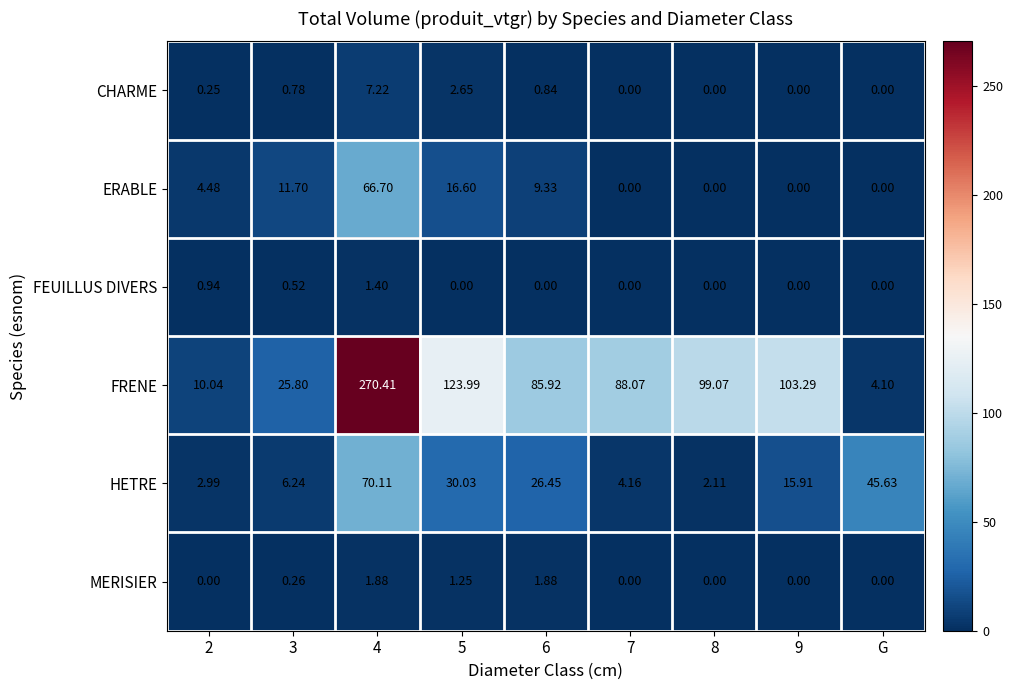

At 3, list the series in order from smallest to largest.

MERISIER, FEUILLUS DIVERS, CHARME, HETRE, ERABLE, FRENE